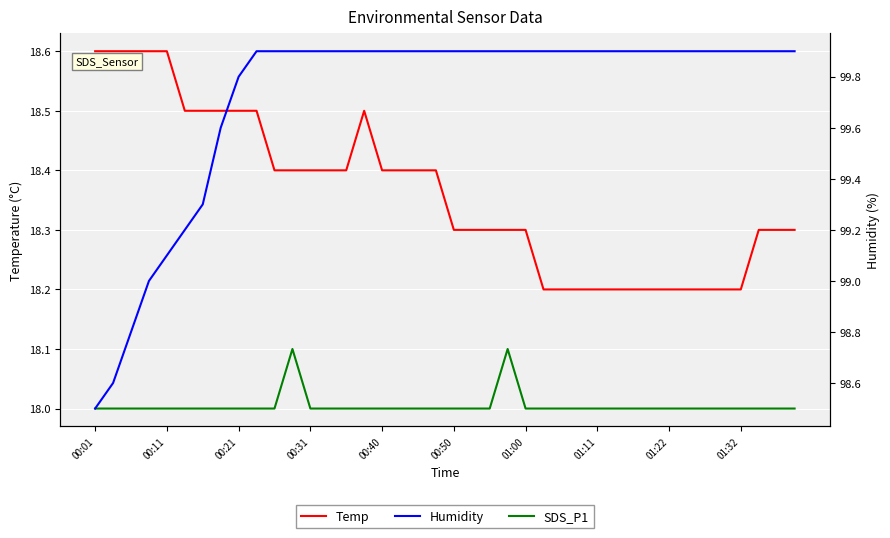

Rank the series at 10 from highest to lowest value.

Humidity, Temp, SDS_P1